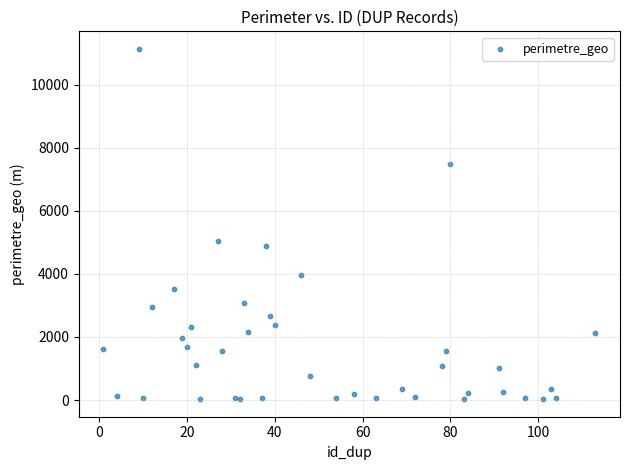

What Y value in the scatter plot is closest to 5582?

5054.9